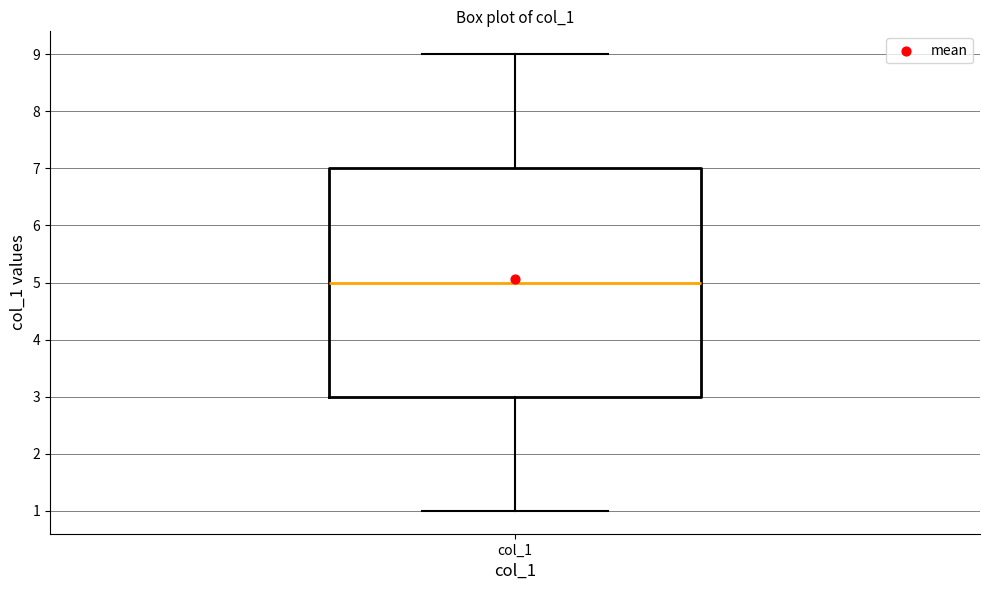

Transcribe this box plot: give where the median line is, the range the box spans, and where the two whiskers end, as read against the y-axis. The values are not printed on the chart, so give them approximately, as read against the axis.

median 5, box 3 to 7, whiskers 1 to 9